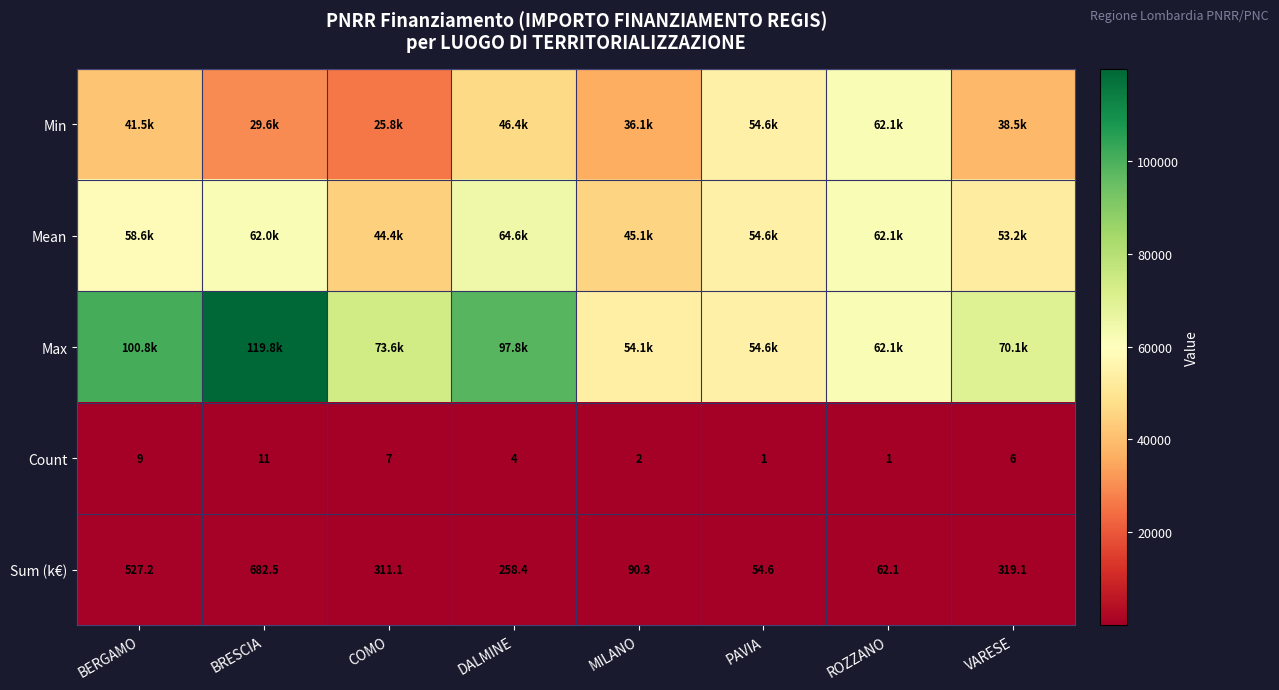

How many Count values are between 2 and 9?

5